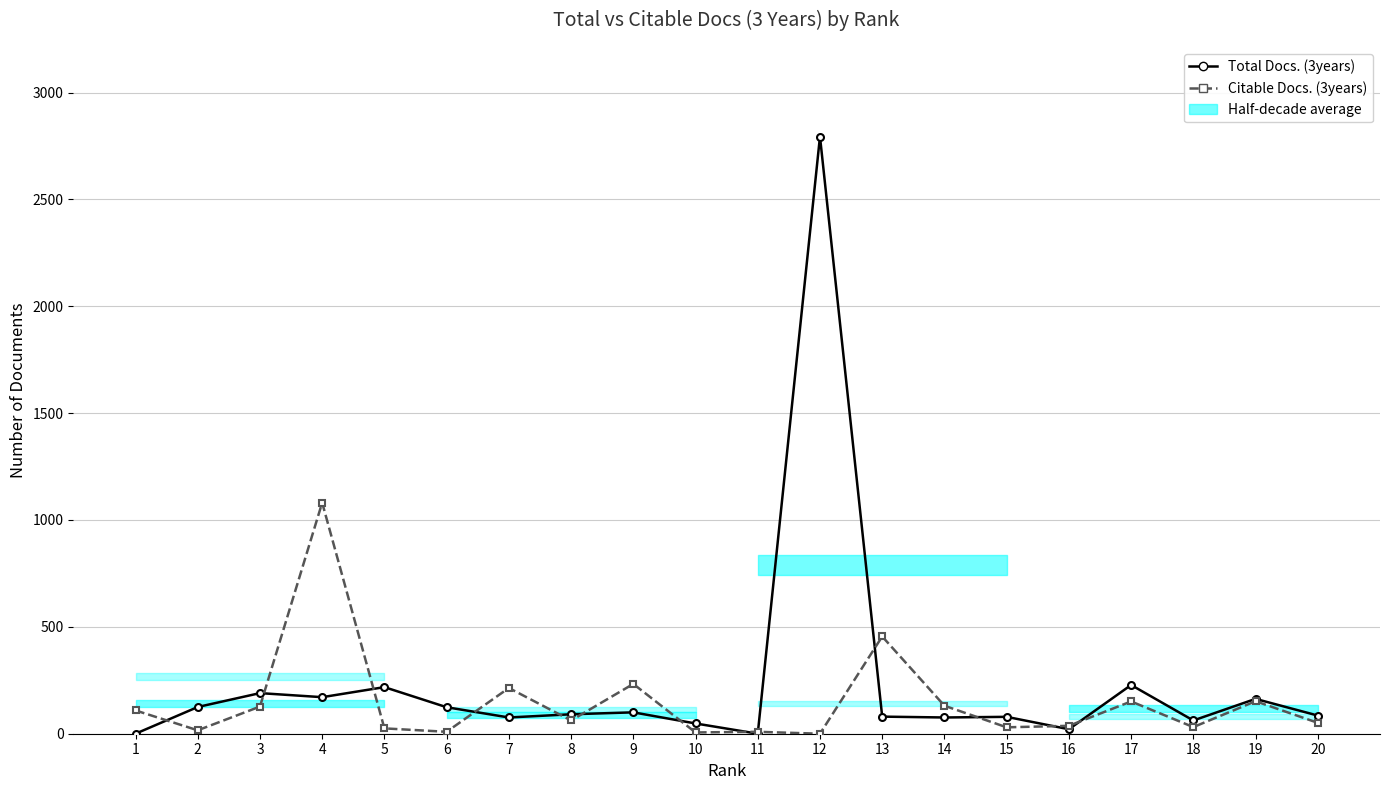

Rank the categories by Total Docs. (3years) value from highest to lowest.

12, 17, 5, 3, 4, 19, 2, 6, 9, 8, 20, 13, 15, 7, 14, 18, 10, 16, 1, 11